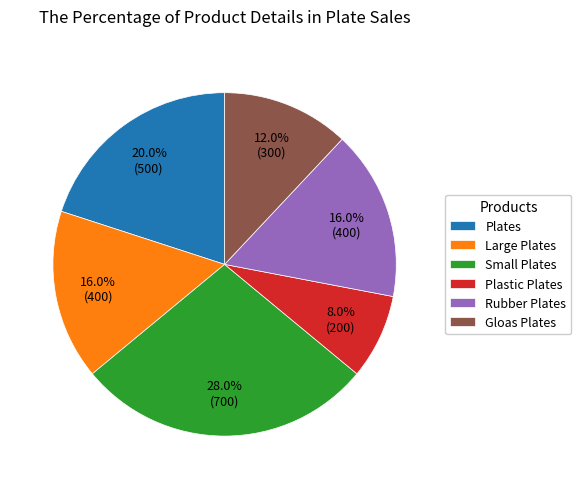

Which slice is the largest?

Small Plates